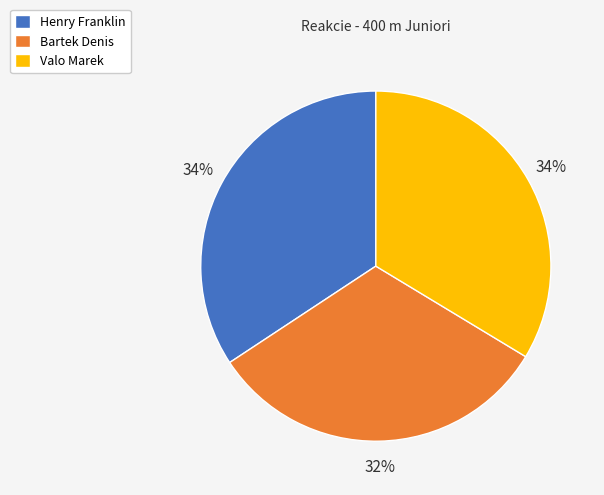

How many segments does this pie chart have?

3